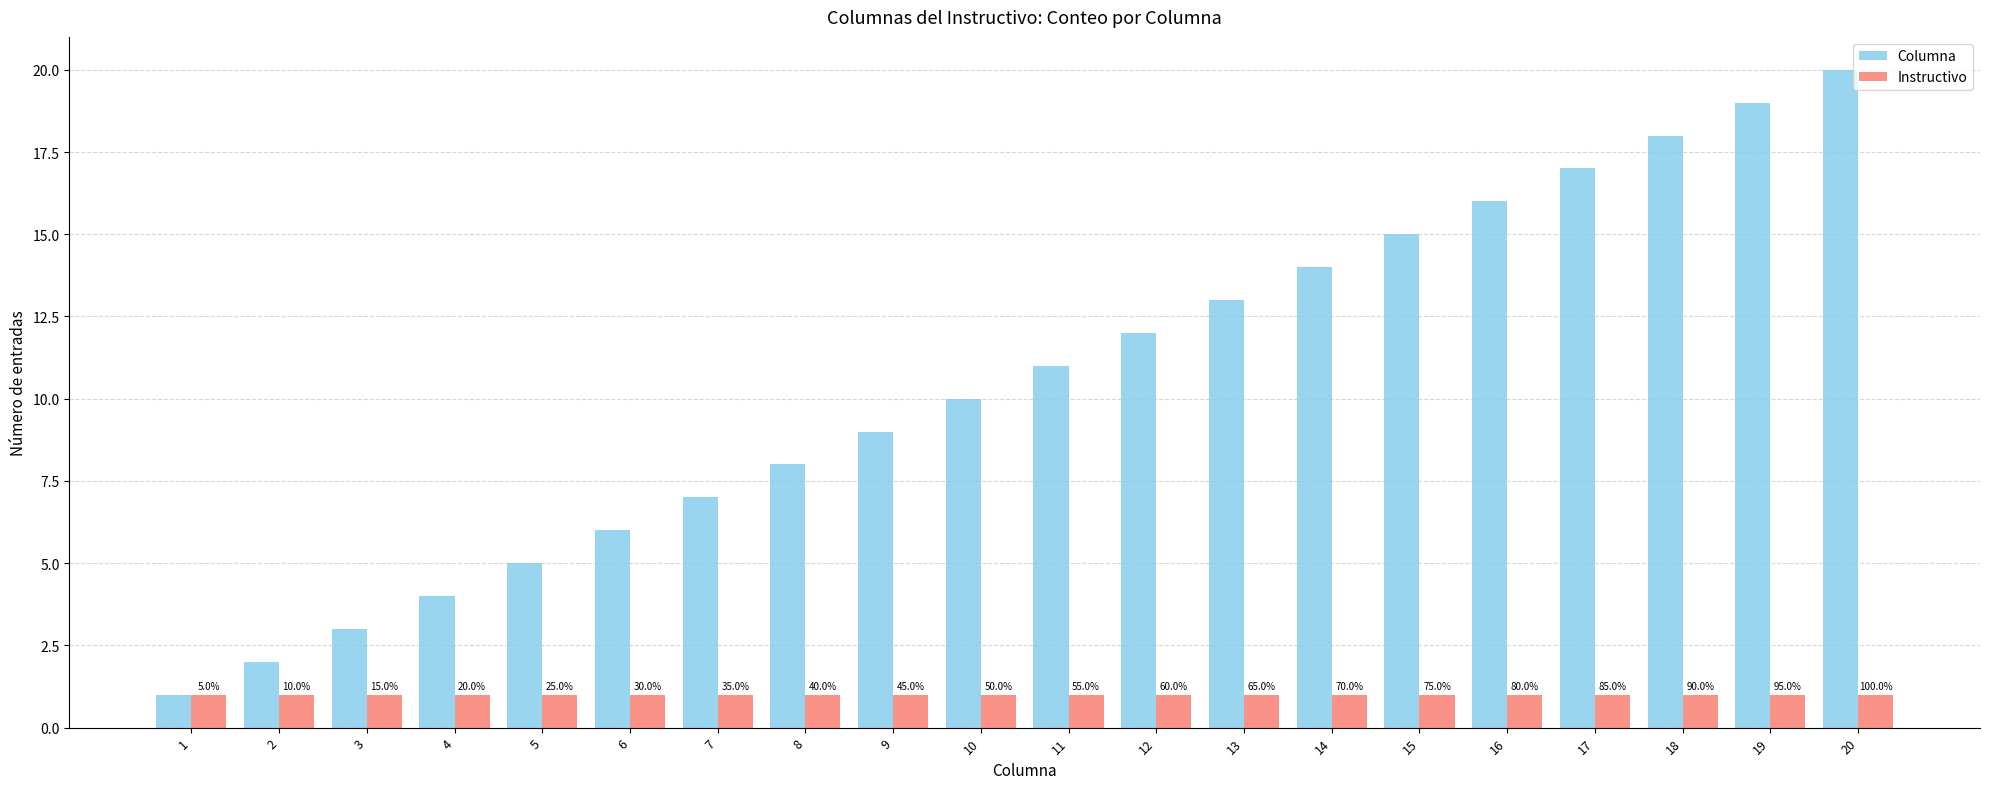

How many bars are there in total?

40